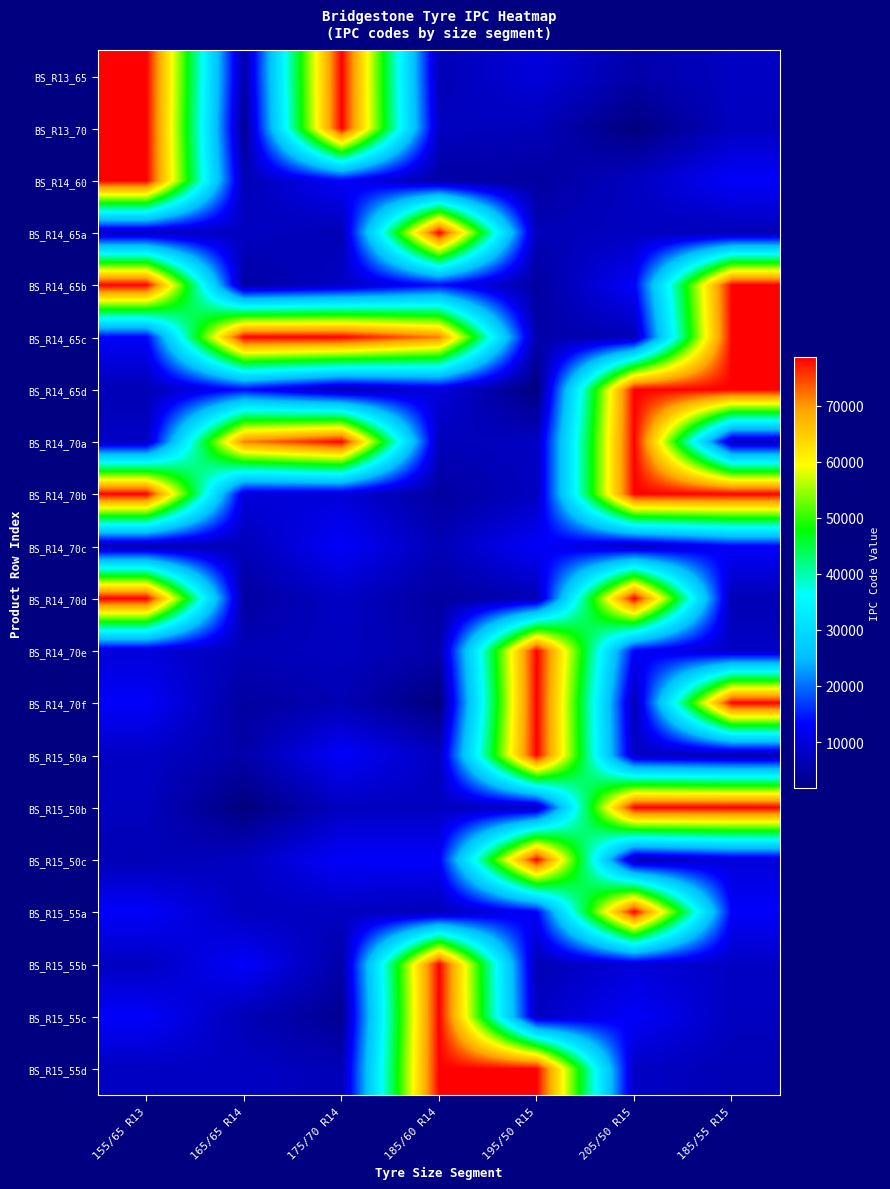

Reading right to left, list all the values displayed in this chart.

BS_R13_65: 185/55 R15=7815	205/50 R15=5672	195/50 R15=10104	185/60 R14=6716	175/70 R14=78598	165/65 R14=5525	155/65 R13=78598
BS_R13_70: 185/55 R15=7696	205/50 R15=1753	195/50 R15=7123	185/60 R14=7777	175/70 R14=78596	165/65 R14=3682	155/65 R13=78600
BS_R14_60: 185/55 R15=13001	205/50 R15=7815	195/50 R15=4744	185/60 R14=5088	175/70 R14=13000	165/65 R14=6716	155/65 R13=78602
BS_R14_65a: 185/55 R15=6816	205/50 R15=7696	195/50 R15=6880	185/60 R14=78595	175/70 R14=6717	165/65 R14=7777	155/65 R13=7475
BS_R14_65b: 185/55 R15=78598	205/50 R15=13001	195/50 R15=4745	185/60 R14=13794	175/70 R14=8019	165/65 R14=5088	155/65 R13=78596
BS_R14_65c: 185/55 R15=78600	205/50 R15=6816	195/50 R15=5672	185/60 R14=71459	175/70 R14=78599	165/65 R14=78595	155/65 R13=13000
BS_R14_65d: 185/55 R15=78602	205/50 R15=78598	195/50 R15=1753	185/60 R14=10104	175/70 R14=6148	165/65 R14=13794	155/65 R13=6717
BS_R14_70a: 185/55 R15=7475	205/50 R15=78600	195/50 R15=7815	185/60 R14=7123	175/70 R14=78601	165/65 R14=71459	155/65 R13=8019
BS_R14_70b: 185/55 R15=78596	205/50 R15=78602	195/50 R15=7696	185/60 R14=4744	175/70 R14=9918	165/65 R14=10104	155/65 R13=78599
BS_R14_70c: 185/55 R15=13000	205/50 R15=7475	195/50 R15=13001	185/60 R14=6880	175/70 R14=13002	165/65 R14=7123	155/65 R13=6148
BS_R14_70d: 185/55 R15=6717	205/50 R15=78596	195/50 R15=6816	185/60 R14=4745	175/70 R14=8121	165/65 R14=4744	155/65 R13=78601
BS_R14_70e: 185/55 R15=8019	205/50 R15=13000	195/50 R15=78598	185/60 R14=5672	175/70 R14=7700	165/65 R14=6880	155/65 R13=9918
BS_R14_70f: 185/55 R15=78599	205/50 R15=6717	195/50 R15=78600	185/60 R14=1753	175/70 R14=6639	165/65 R14=4745	155/65 R13=13002
BS_R15_50a: 185/55 R15=6148	205/50 R15=8019	195/50 R15=78602	185/60 R14=7815	175/70 R14=13004	165/65 R14=5672	155/65 R13=8121
BS_R15_50b: 185/55 R15=78601	205/50 R15=78599	195/50 R15=7475	185/60 R14=7696	175/70 R14=7701	165/65 R14=1753	155/65 R13=7700
BS_R15_50c: 185/55 R15=9918	205/50 R15=6148	195/50 R15=78596	185/60 R14=13001	175/70 R14=13005	165/65 R14=7815	155/65 R13=6639
BS_R15_55a: 185/55 R15=13002	205/50 R15=78601	195/50 R15=13000	185/60 R14=6816	175/70 R14=7760	165/65 R14=7696	155/65 R13=13004
BS_R15_55b: 185/55 R15=8121	205/50 R15=9918	195/50 R15=6717	185/60 R14=78598	175/70 R14=5525	165/65 R14=13001	155/65 R13=7701
BS_R15_55c: 185/55 R15=7700	205/50 R15=13002	195/50 R15=8019	185/60 R14=78600	175/70 R14=3682	165/65 R14=6816	155/65 R13=13005
BS_R15_55d: 185/55 R15=6639	205/50 R15=8121	195/50 R15=78599	185/60 R14=78602	175/70 R14=6716	165/65 R14=8019	155/65 R13=7760